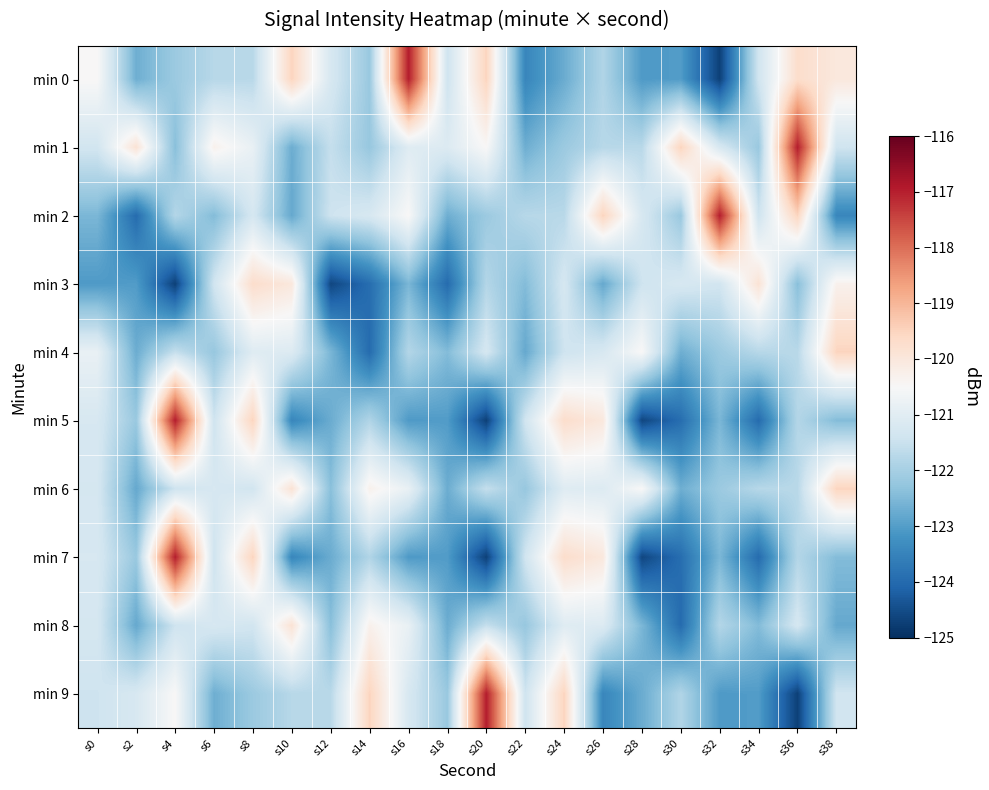

What is the total value across all series at s28?

-1222.9